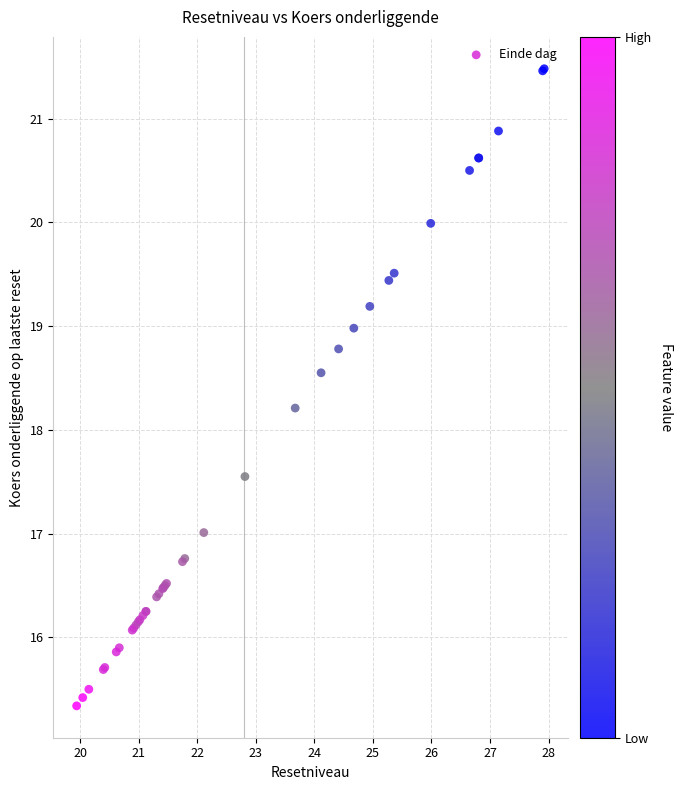

What Y value in the scatter plot is closest to 18?

18.2